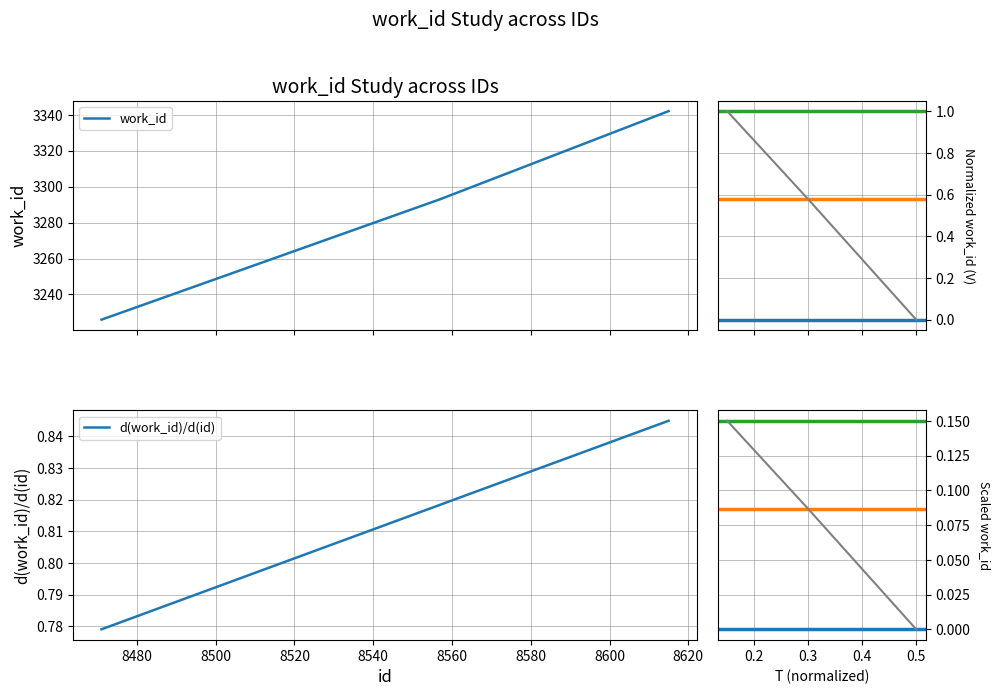

True or false: the data shows 0.0 at 0.5.

True